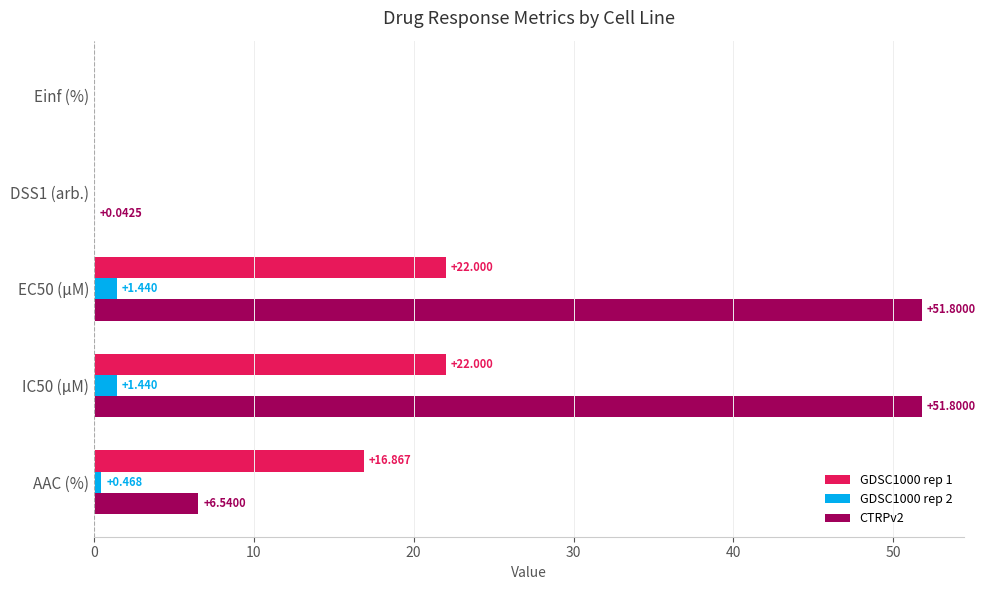

At which label is CTRPv2 closest to 25?

AAC (%)